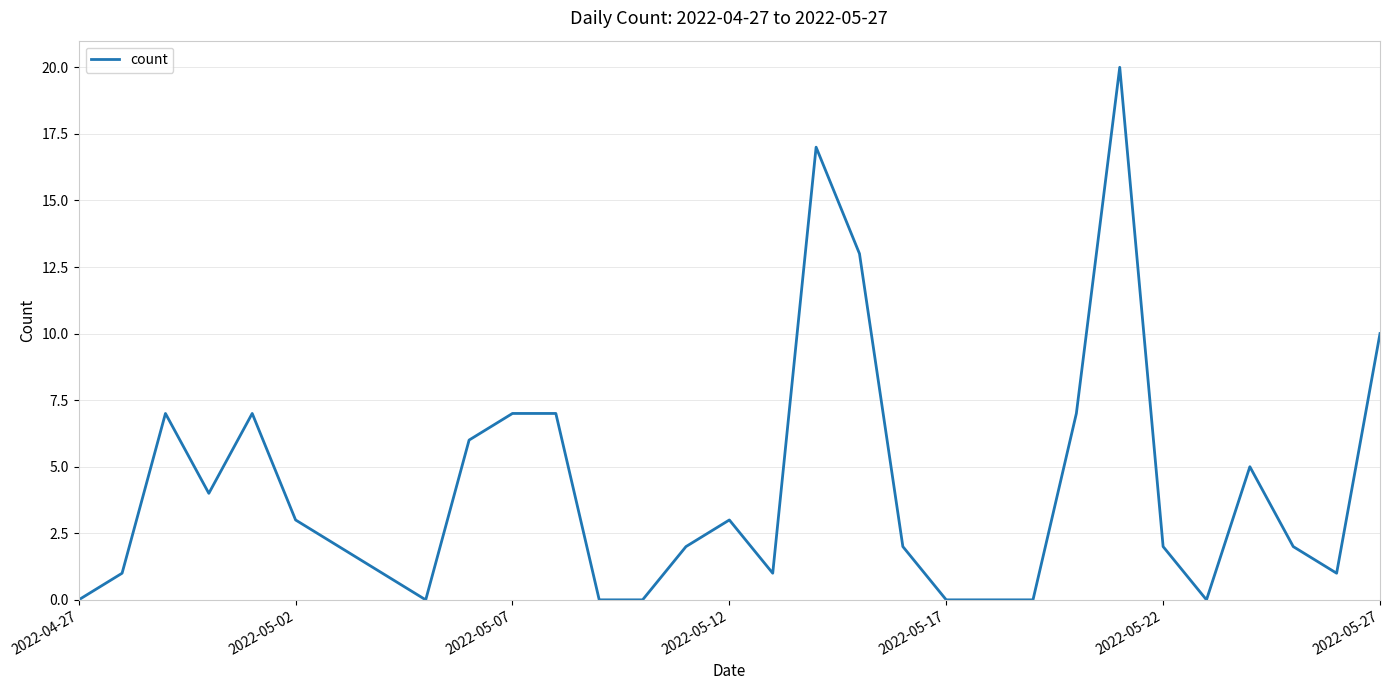

What is the maximum value shown in the chart?

20